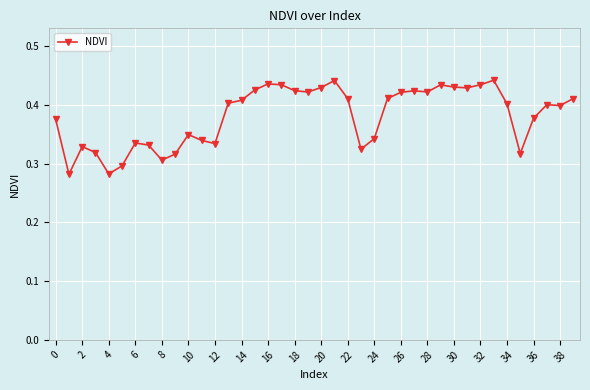

What is the sum of all values?

15.2